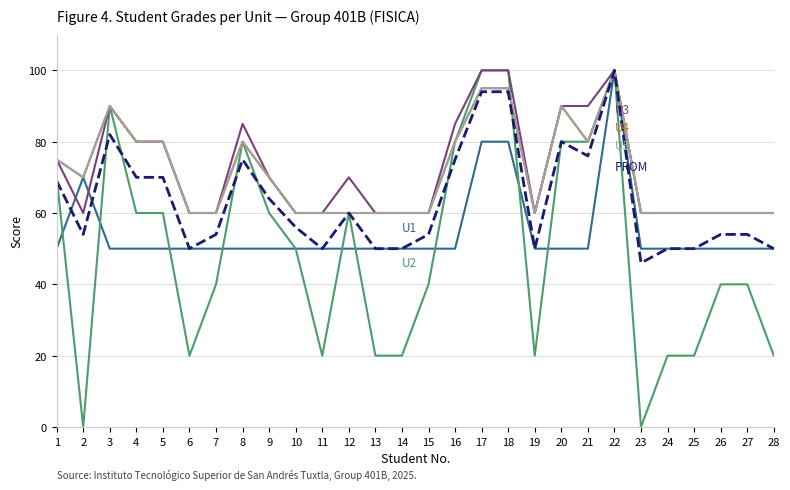

Reading right to left, transcribe all the data shown in this chart.

U1: 28=50	27=50	26=50	25=50	24=50	23=50	22=100	21=50	20=50	19=50	18=80	17=80	16=50	15=50	14=50	13=50	12=50	11=50	10=50	9=50	8=50	7=50	6=50	5=50	4=50	3=50	2=70	1=50
U2: 28=20	27=40	26=40	25=20	24=20	23=0	22=100	21=80	20=80	19=20	18=100	17=100	16=80	15=40	14=20	13=20	12=60	11=20	10=50	9=60	8=80	7=40	6=20	5=60	4=60	3=90	2=0	1=70
U3: 28=60	27=60	26=60	25=60	24=60	23=60	22=100	21=90	20=90	19=60	18=100	17=100	16=85	15=60	14=60	13=60	12=70	11=60	10=60	9=70	8=85	7=60	6=60	5=80	4=80	3=90	2=60	1=75
U4: 28=60	27=60	26=60	25=60	24=60	23=60	22=100	21=80	20=90	19=60	18=95	17=95	16=80	15=60	14=60	13=60	12=60	11=60	10=60	9=70	8=80	7=60	6=60	5=80	4=80	3=90	2=70	1=75
U5: 28=60	27=60	26=60	25=60	24=60	23=60	22=100	21=80	20=90	19=60	18=95	17=95	16=80	15=60	14=60	13=60	12=60	11=60	10=60	9=70	8=80	7=60	6=60	5=80	4=80	3=90	2=70	1=75
PROM: 28=50	27=54	26=54	25=50	24=50	23=46	22=100	21=76	20=80	19=50	18=94	17=94	16=75	15=54	14=50	13=50	12=60	11=50	10=56	9=64	8=75	7=54	6=50	5=70	4=70	3=82	2=54	1=69